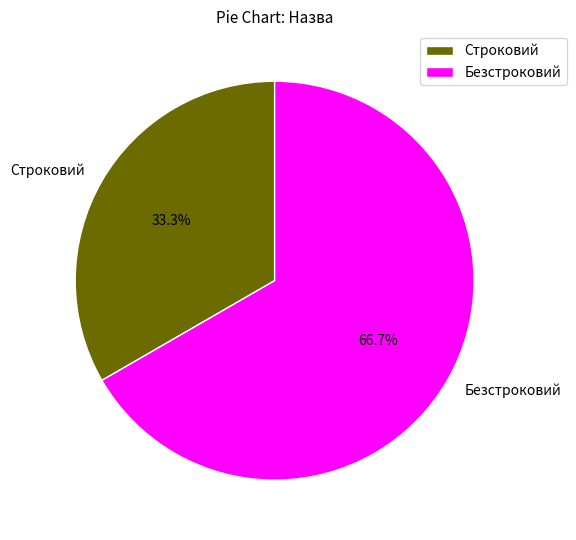

Which category has the biggest portion of the pie?

Безстроковий